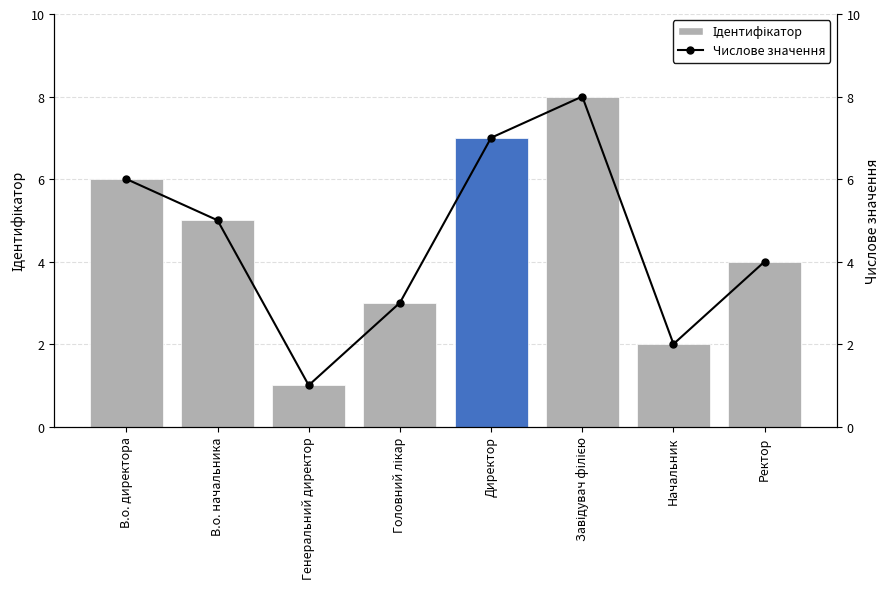

At which label is Числове значення closest to 4?

Ректор